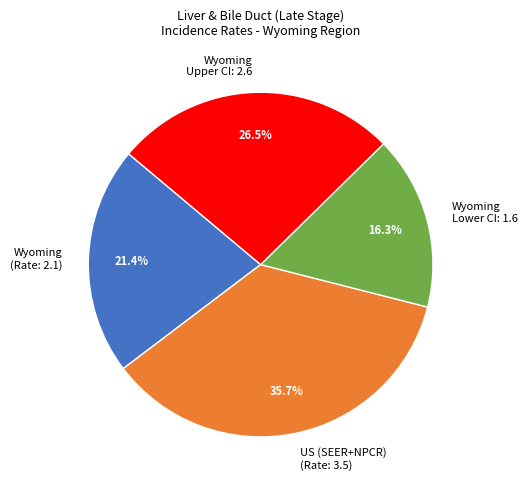

Which category has the biggest portion of the pie?

US (SEER+NPCR) (Rate: 3.5)